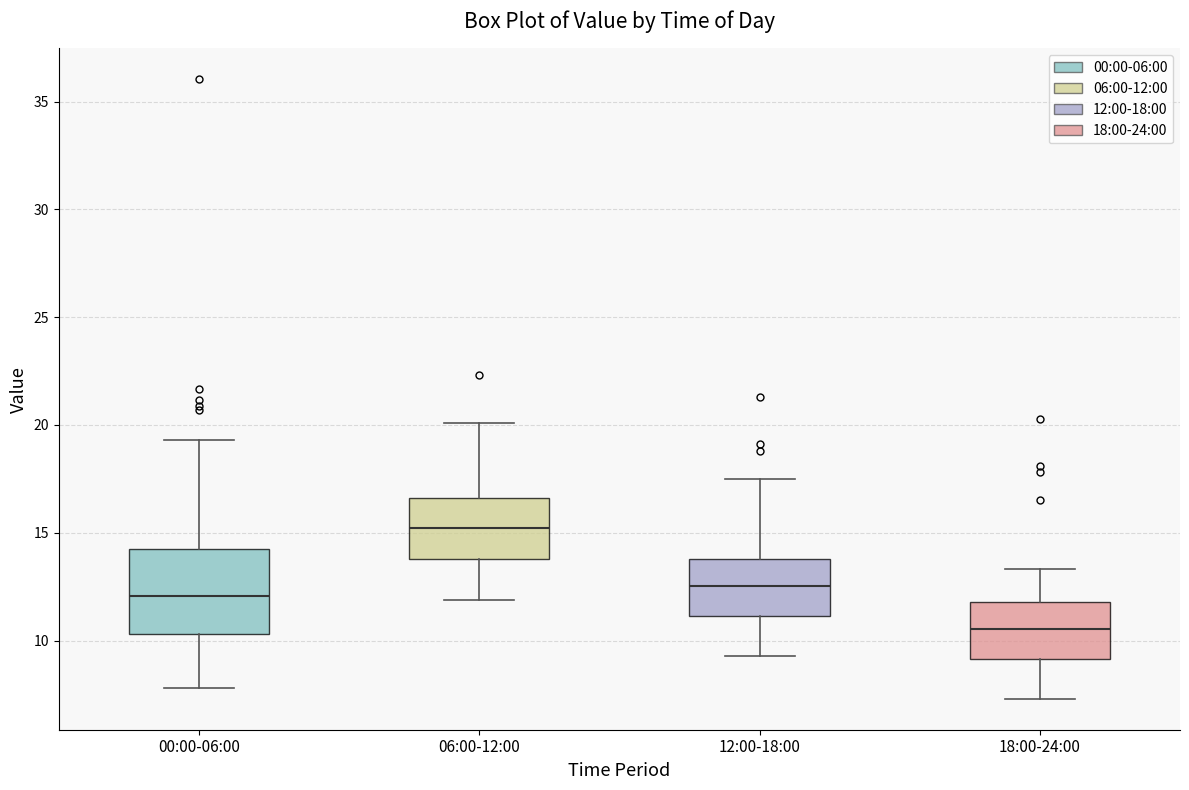

Where does the lower whisker of the box for 06:00-12:00 end on the y-axis? The values are not printed on the chart, so give them approximately, as read against the axis.

12.0